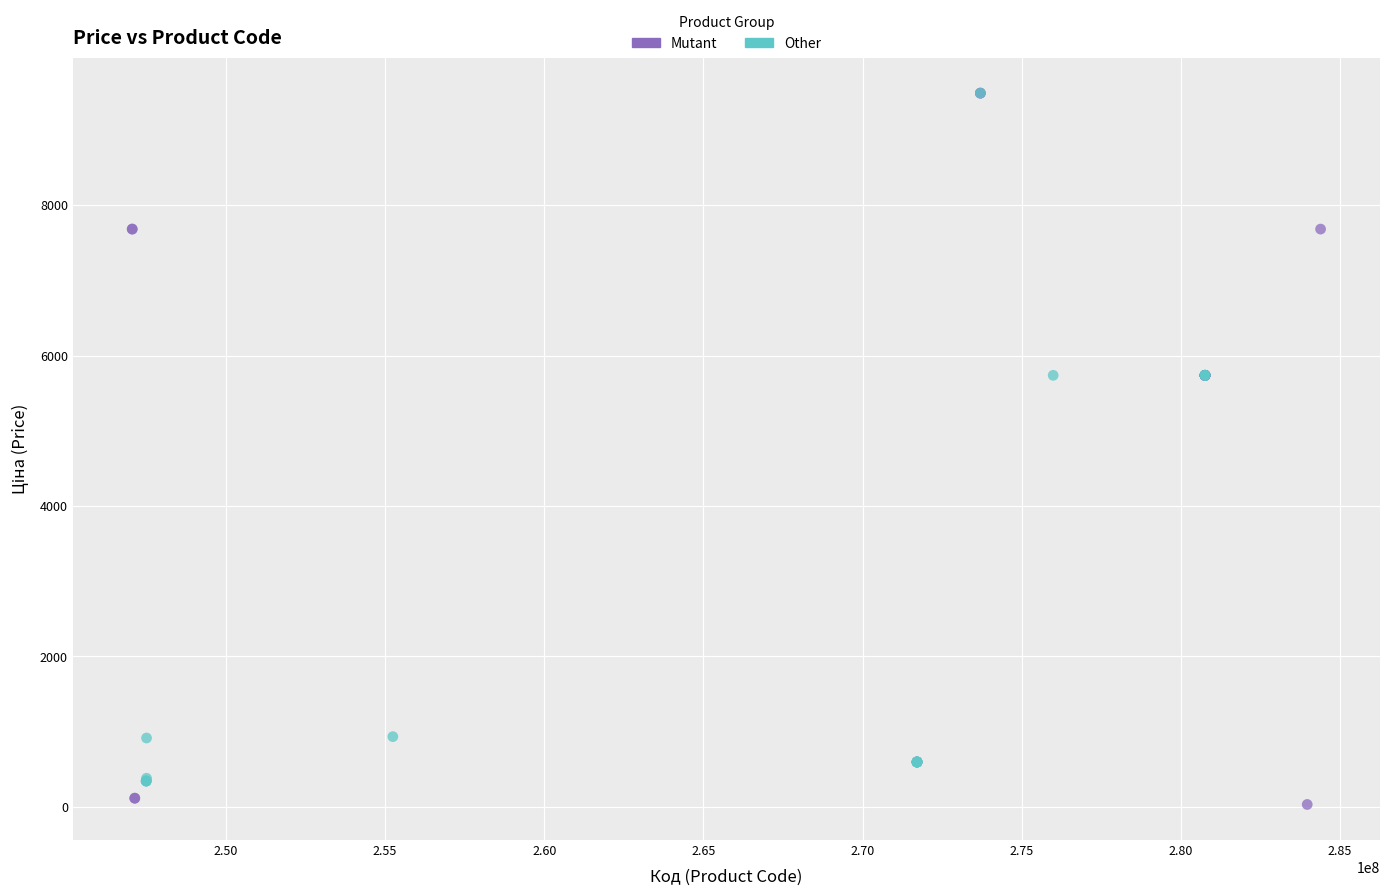

What are all the series names shown in the legend?

Mutant, Other